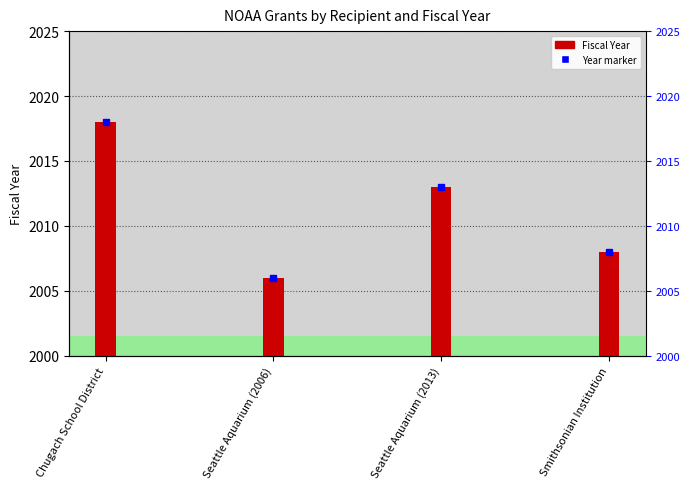

What is the value of the 1st bar from the left?

2018